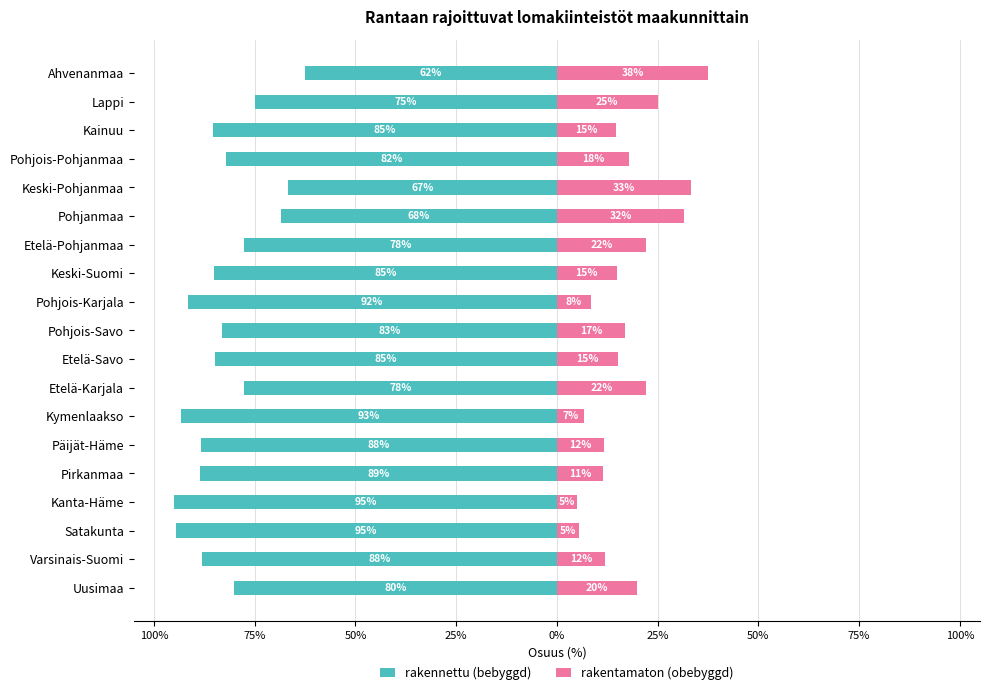

At how many categories does at least one series exceed -32?

19